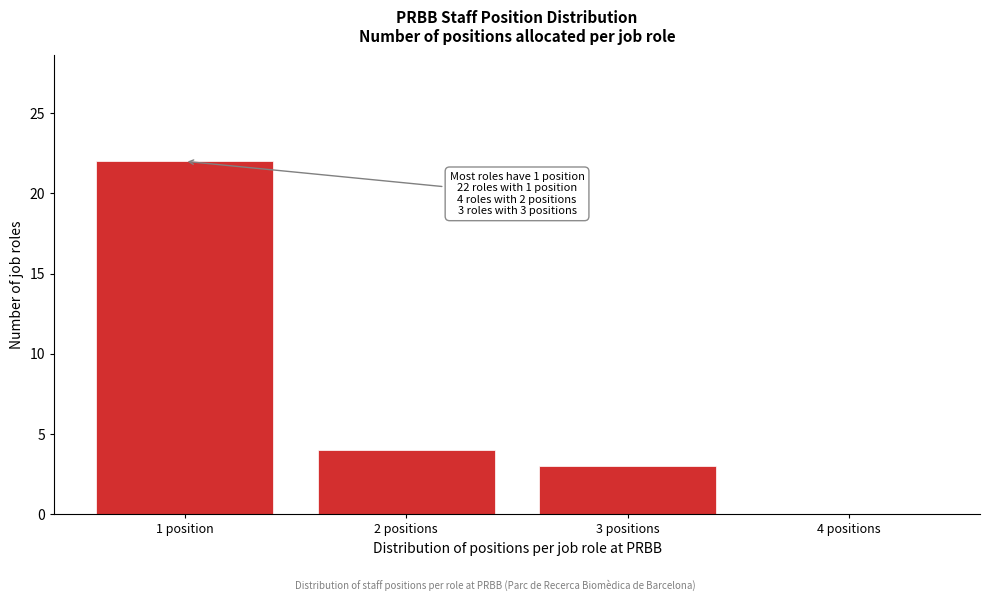

Reading left to right, extract all data points from this chart.

1 position=22	2 positions=4	3 positions=3	4 positions=0